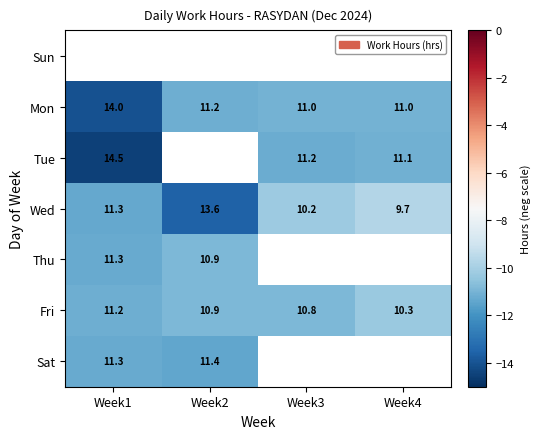

Is the value of Tue at Week1 greater than the value of Mon at Week3?

Yes